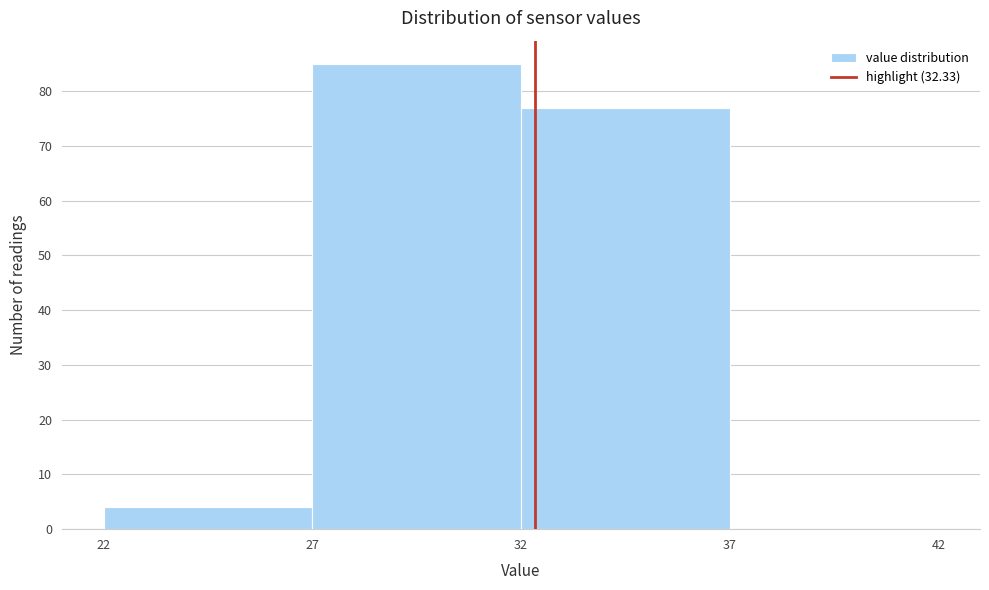

Reading left to right, transcribe this chart: for each bar, give the range it covers on the x-axis and its height. The values are not printed on the chart, so give them approximately, as read against the axis.

22 to 27: 4
27 to 32: 85
32 to 37: 77
37 to 42: 0